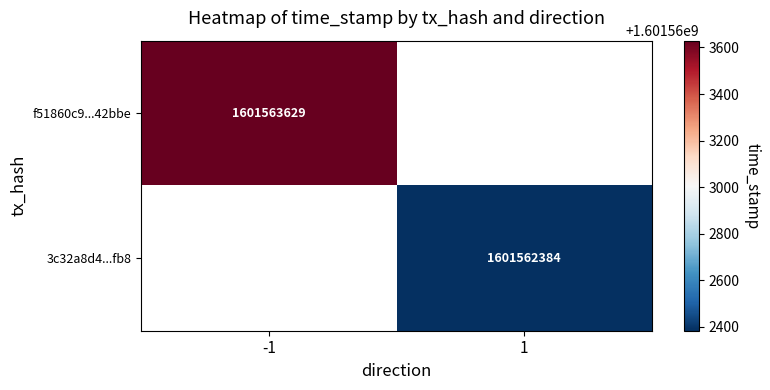

Rank the series by their average value, from lowest to highest.

3c32a8d411570c00a1cbe9e00121488671bbfb8, f51860c9650978d1904d4de9ac1aa332ad42bbe